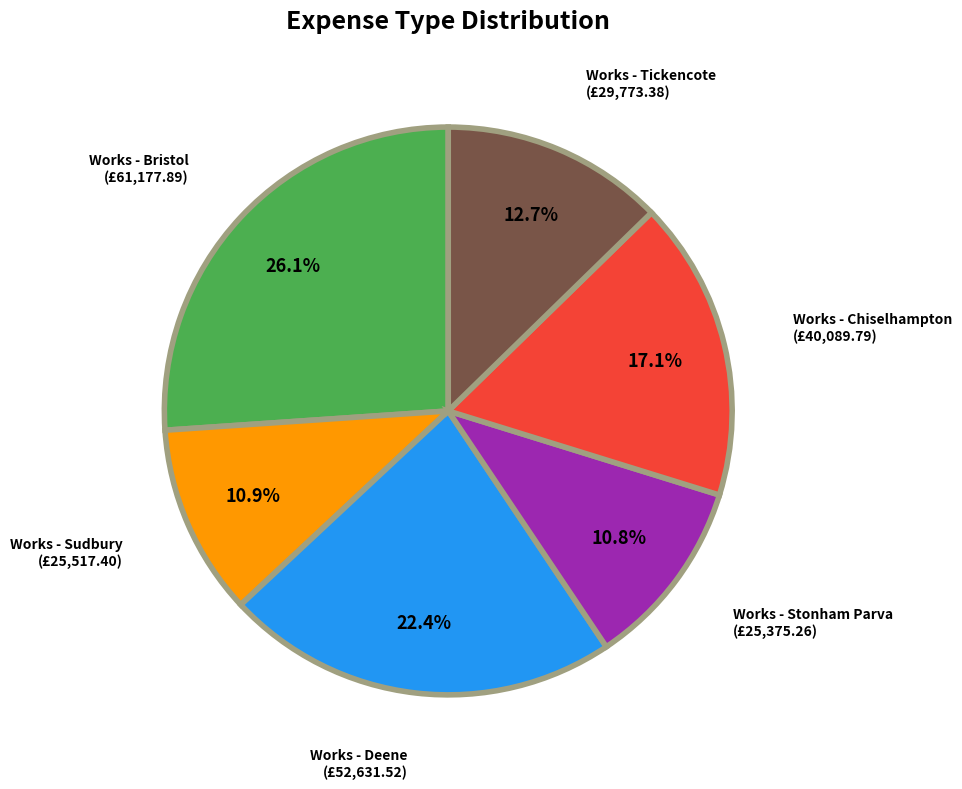

Does any single category account for the majority?

No